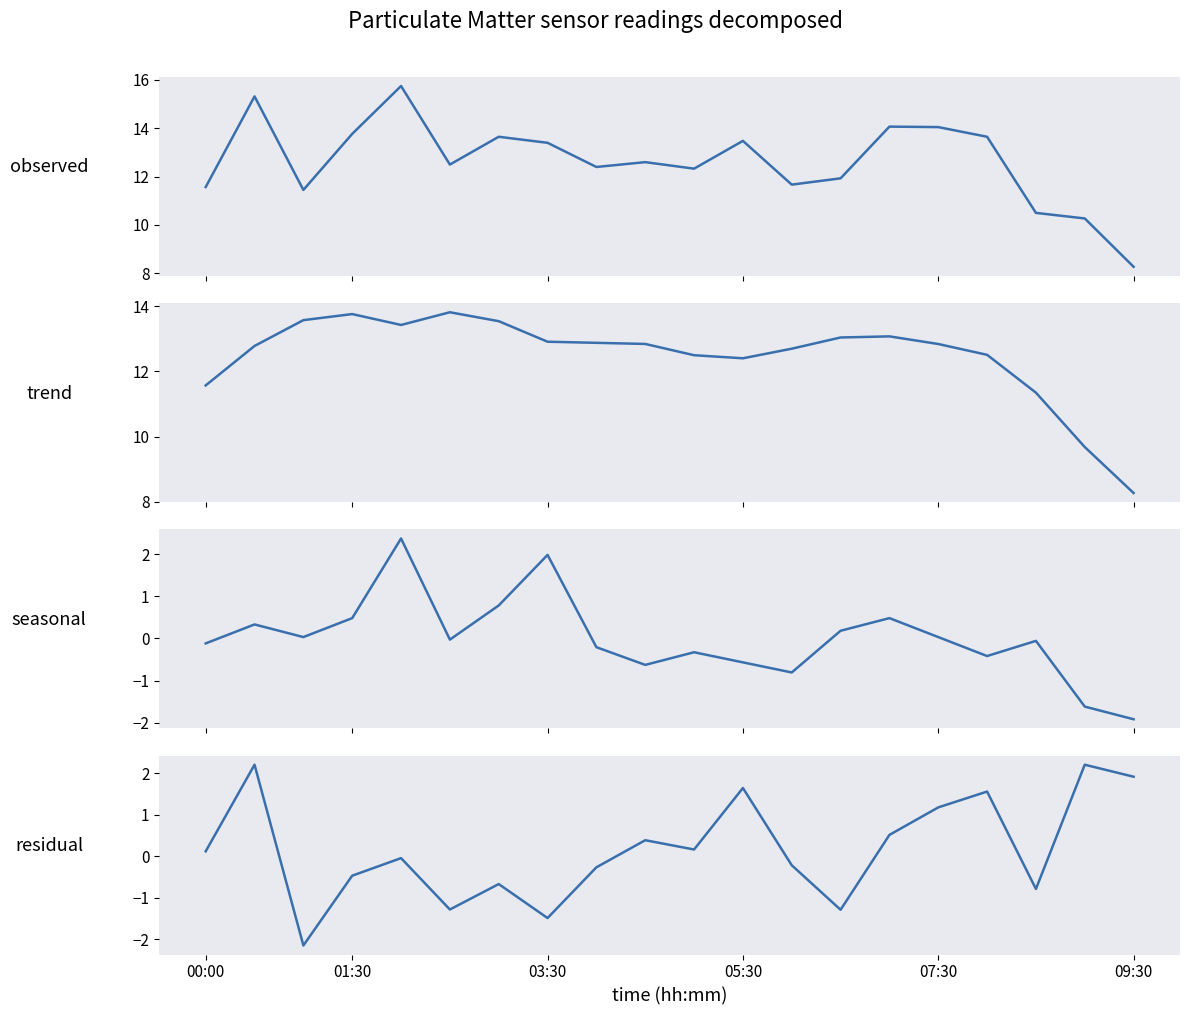

Rank the series by their maximum value, from lowest to highest.

residual, seasonal, trend, observed